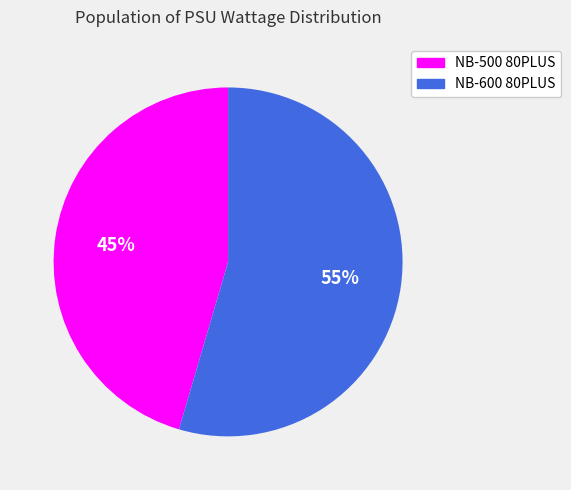

Which slice is the smallest?

NB-500 80PLUS